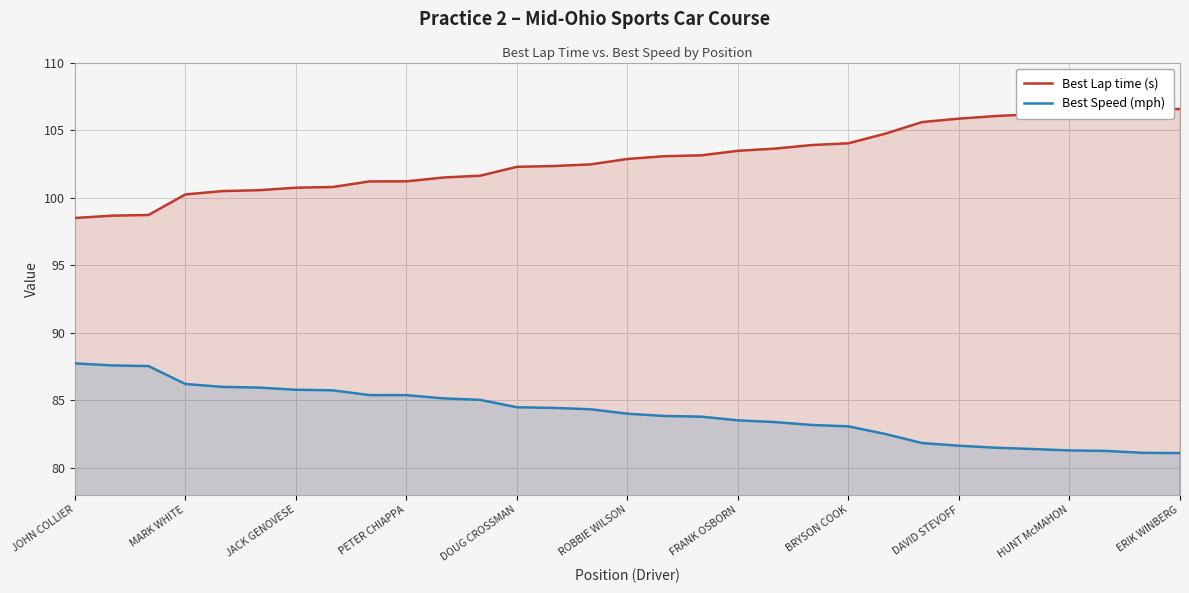

What value does the Best Lap time (s) series have at JACK GENOVESE?

100.7